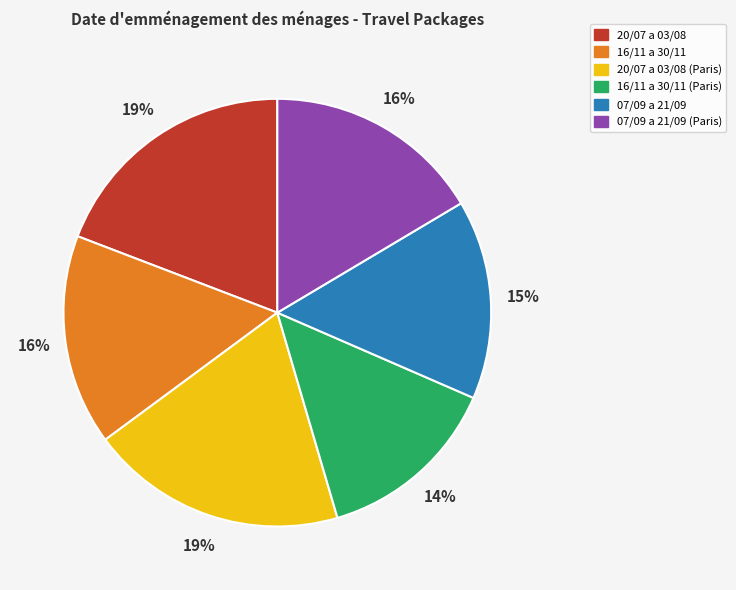

To the nearest percent, what is the difference between the 07/09 a 21/09 and 20/07 a 03/08 (Paris) slice percentages?

4%